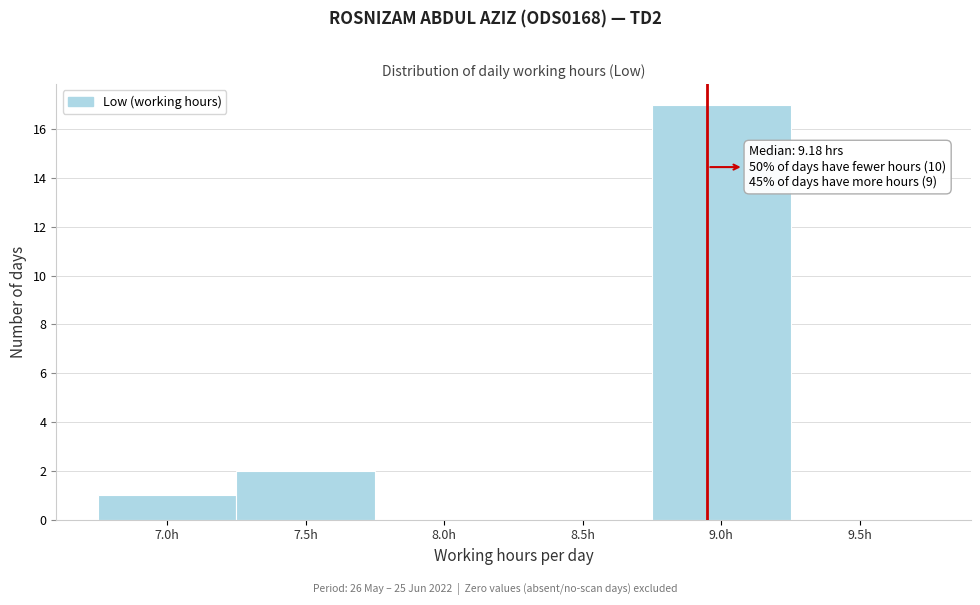

Reading right to left, extract all data points from this chart.

9.5h=0	9.0h=17	8.5h=0	8.0h=0	7.5h=2	7.0h=1